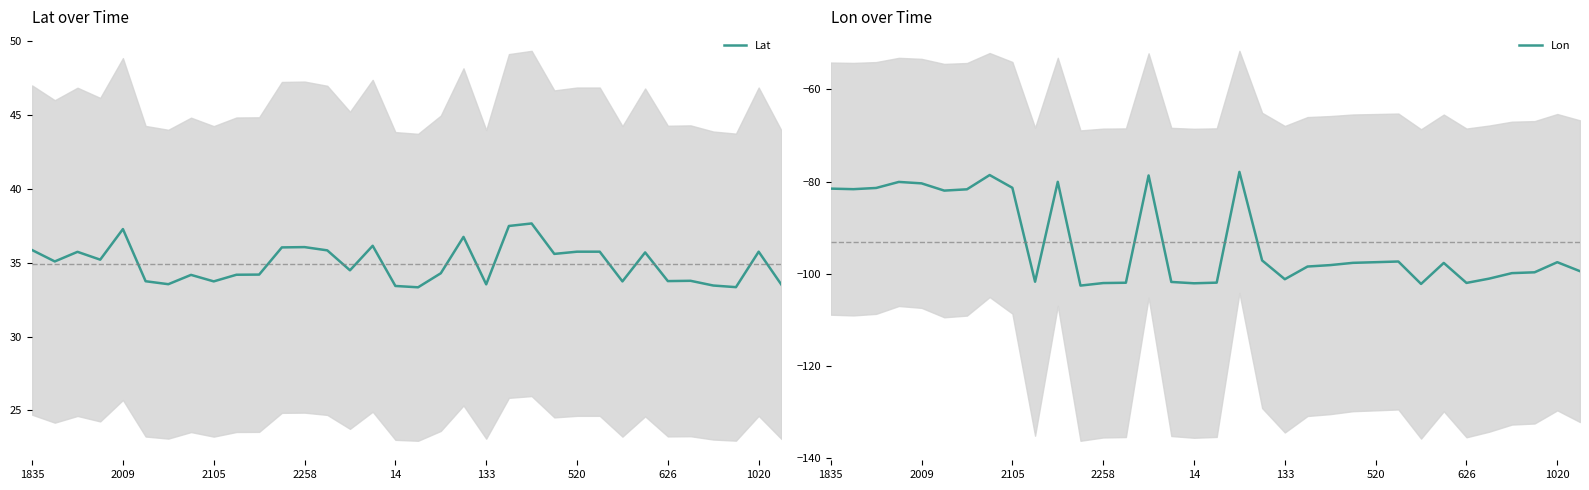

What is the sum of all Lon values?

-3165.8